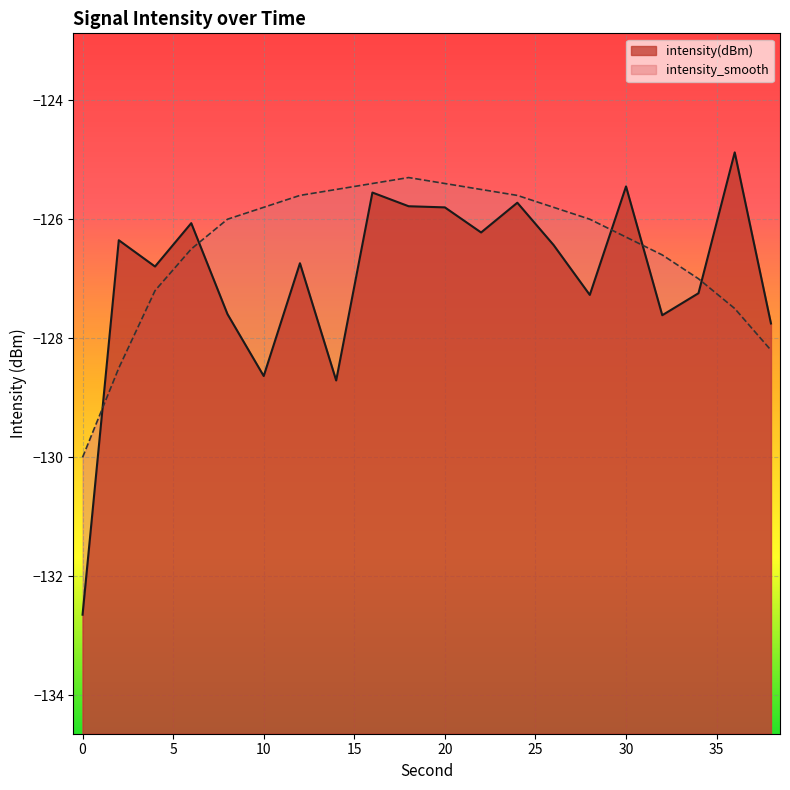

List the series in order of their overall mean, lowest first.

intensity(dBm), intensity_smooth